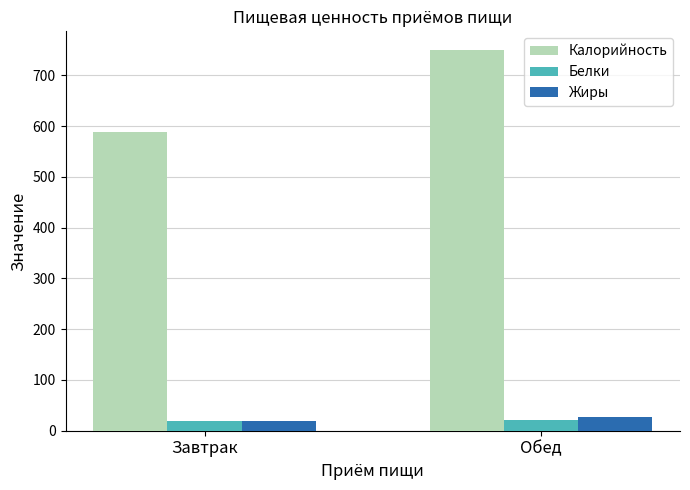

What position from the left is Обед?

2